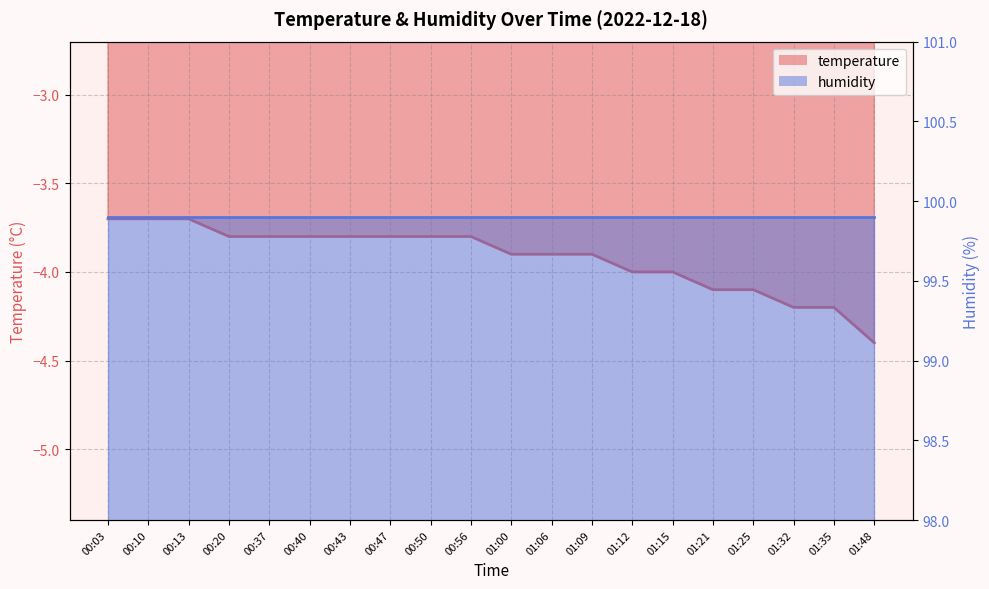

At which category does the chart reach its peak across all series?

00:03